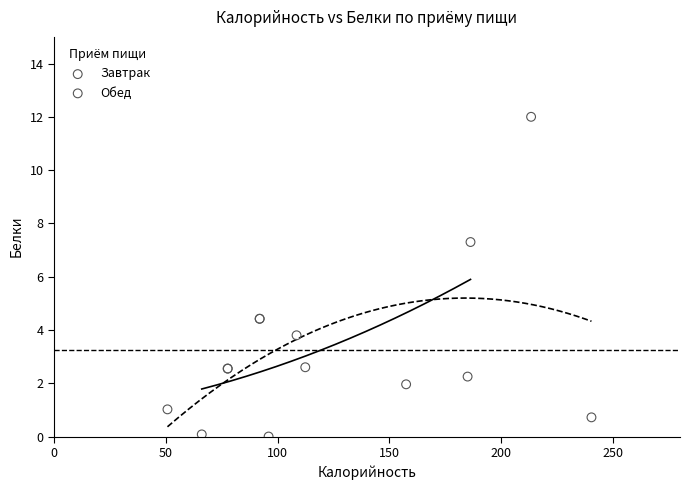

Which series has the largest Y range (max minus min)?

Обед